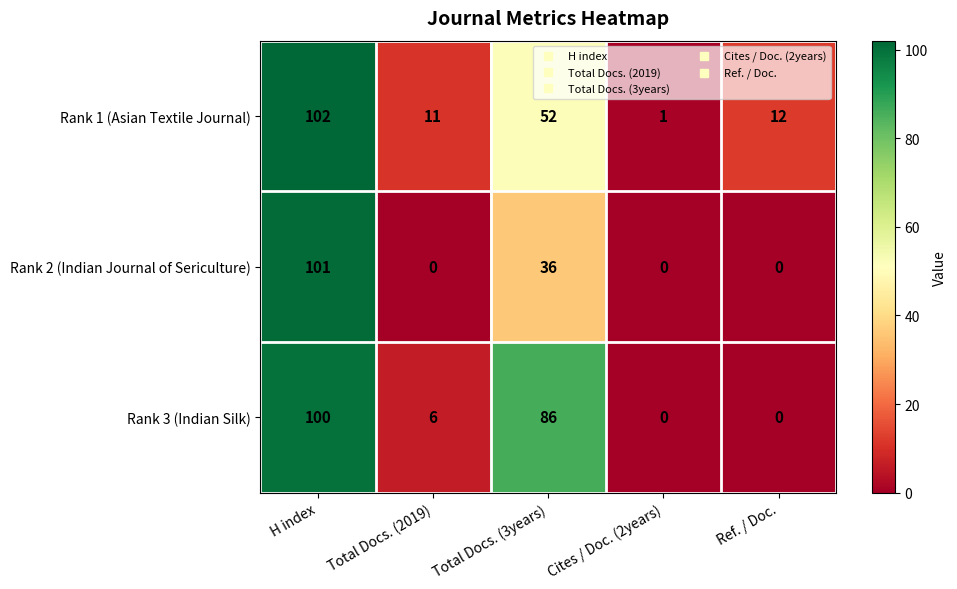

Where does the Rank 1 (Asian Textile Journal) series first go above 12?

H index